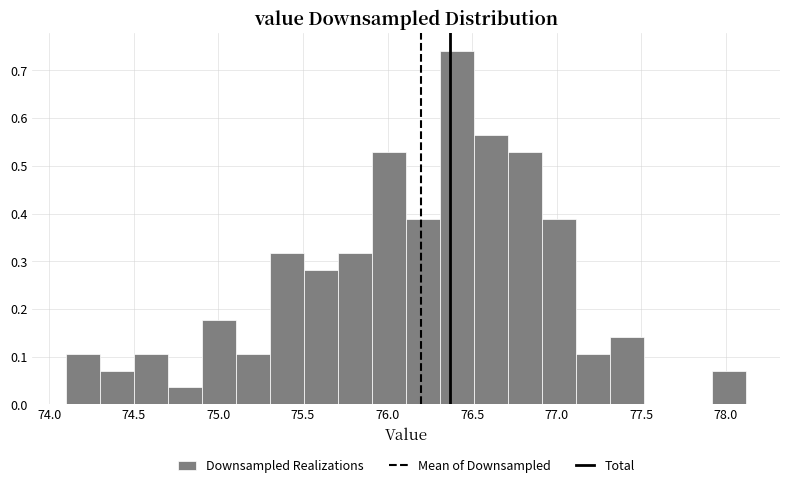

Reading left to right, list every bar in this chart as the range it spans on the x-axis followed by its height. Neither the bar edges nor the heights are printed on the chart, so give them approximately, as read against the axes.

74.1 to 74.3: 0.11
74.3 to 74.5: 0.07
74.5 to 74.7: 0.11
74.7 to 74.9: 0.04
74.9 to 75.1: 0.18
75.1 to 75.3: 0.11
75.3 to 75.5: 0.32
75.5 to 75.7: 0.28
75.7 to 75.9: 0.32
75.9 to 76.1: 0.53
76.1 to 76.3: 0.39
76.3 to 76.5: 0.74
76.5 to 76.7: 0.56
76.7 to 76.9: 0.53
76.9 to 77.1: 0.39
77.1 to 77.3: 0.11
77.3 to 77.5: 0.14
77.5 to 77.7: 0
77.7 to 77.9: 0
77.9 to 78.1: 0.07